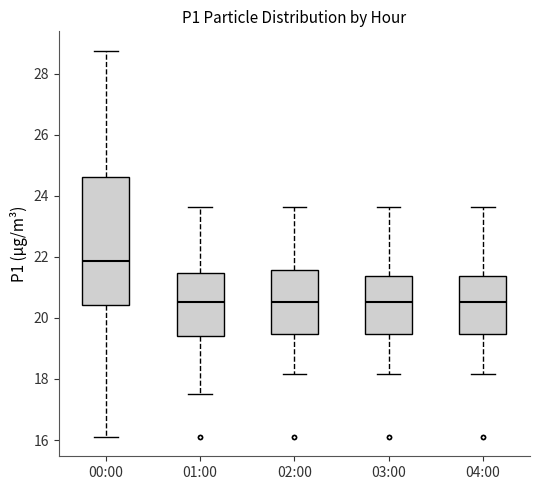

Which box's median line is the highest?

00:00